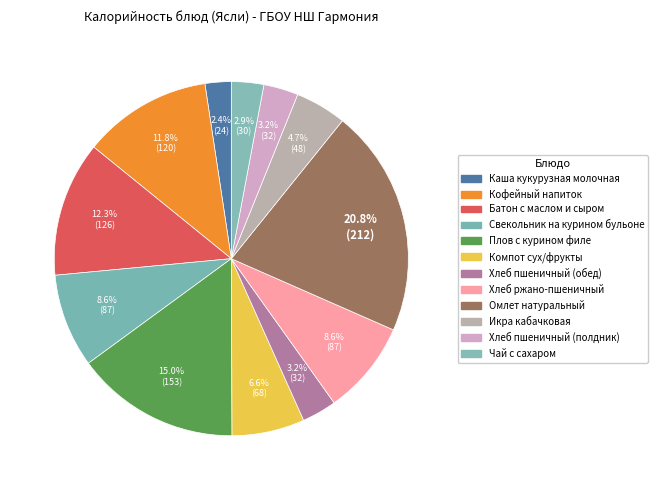

To the nearest percent, what is the difference between the largest and smallest slice percentages?

18%